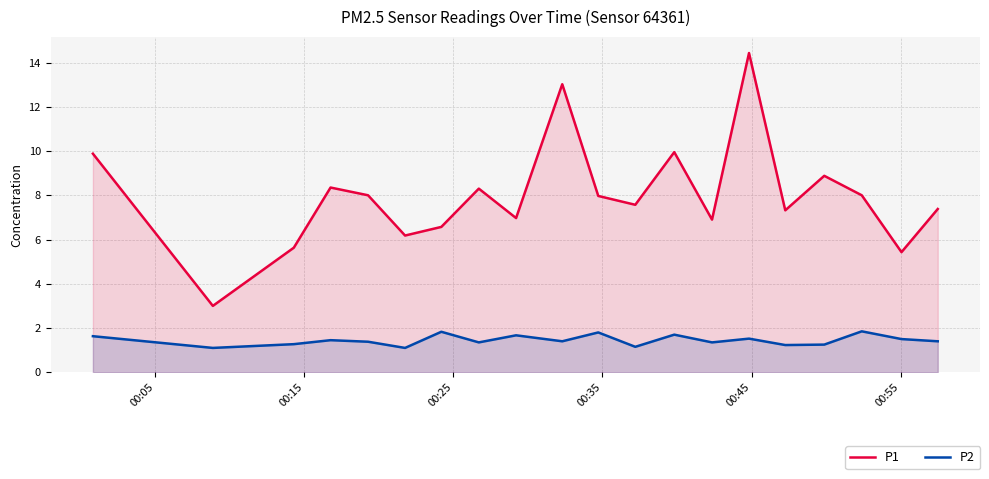

What is the maximum value for P1?

14.4